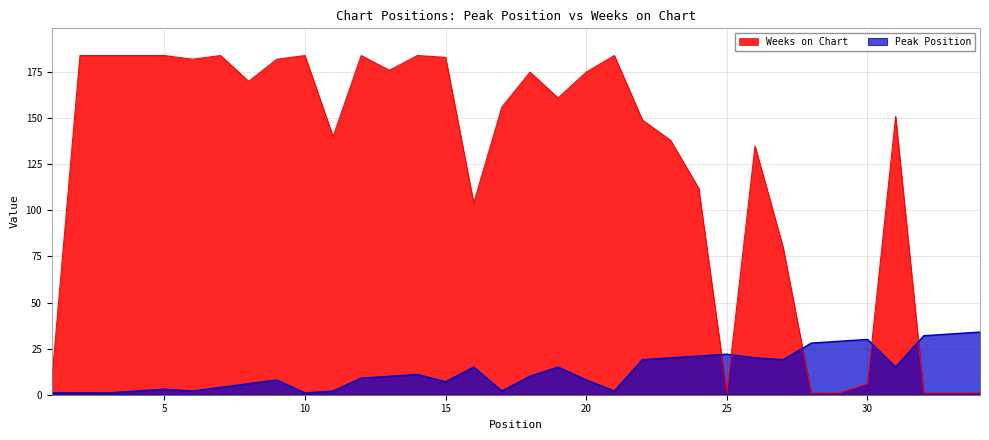

How many intersections are there between Weeks on Chart and Peak Position?

5